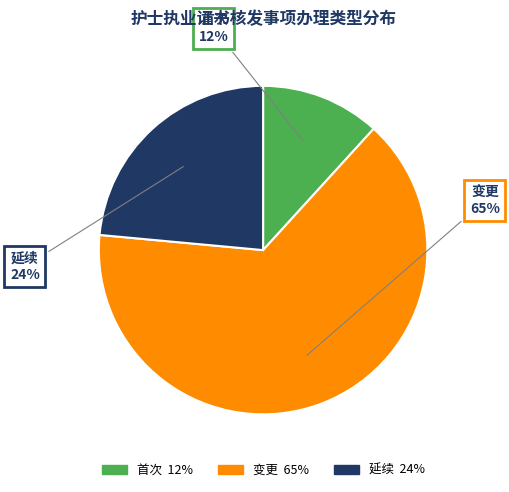

Which slice represents more than half of the pie?

变更